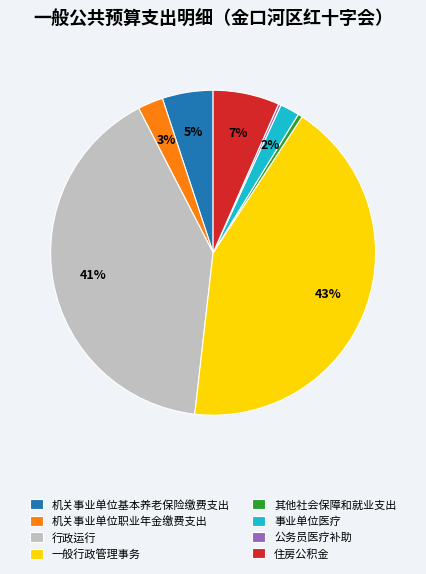

Between 机关事业单位基本养老保险缴费支出 and 行政运行, which is larger?

行政运行